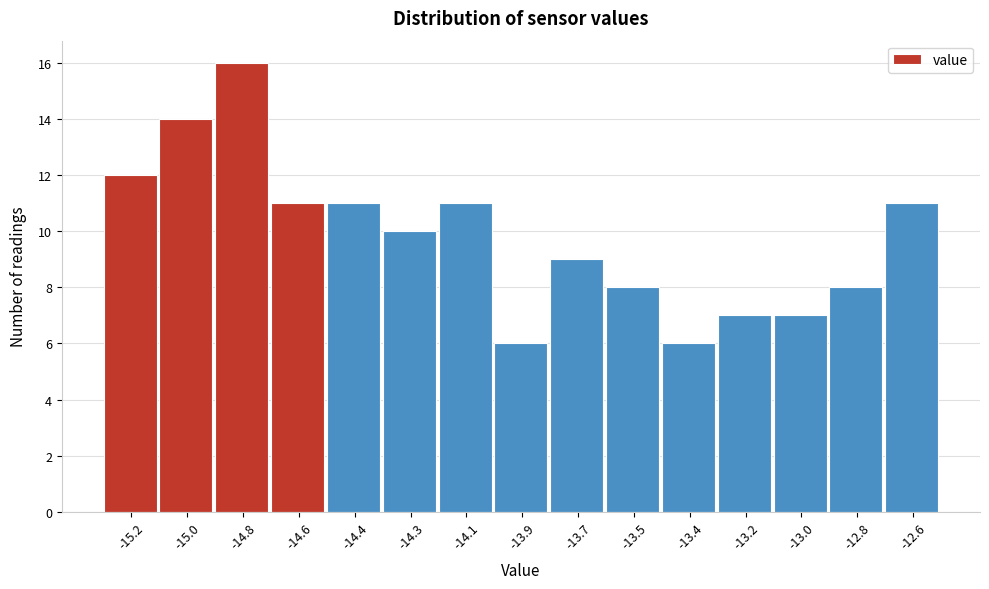

Reading left to right, list all the values displayed in this chart.

12	14	16	11	11	10	11	6	9	8	6	7	7	8	11